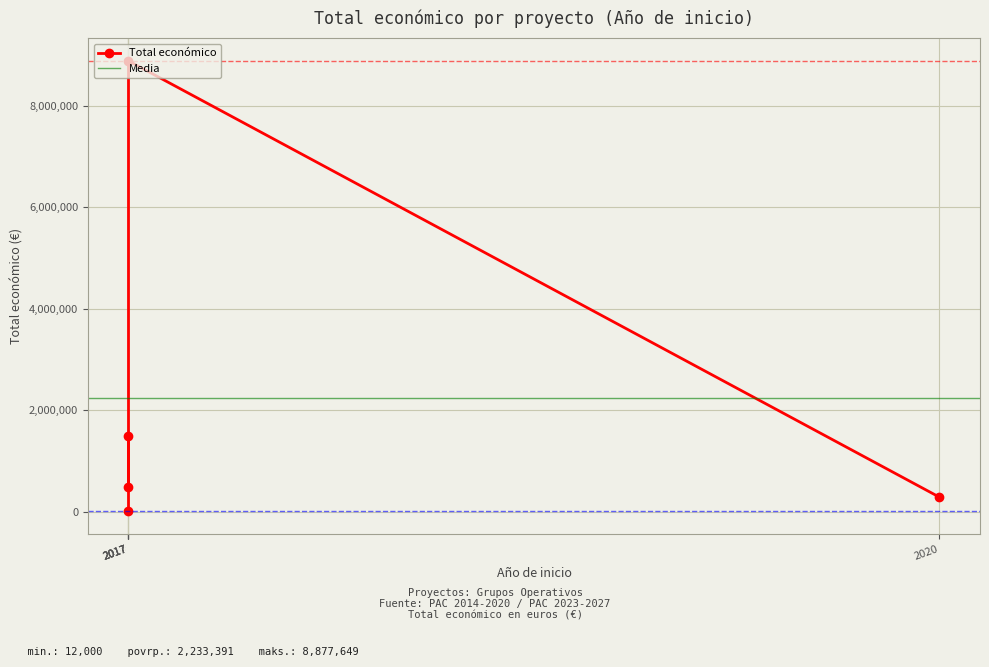

What is the sum of all values?

11166955